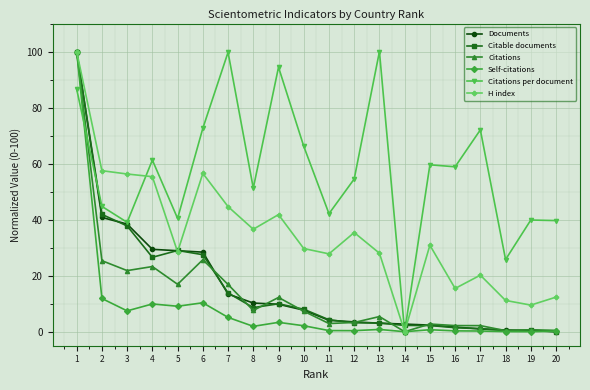

What is the difference between the maximum and minimum values in the Documents series?

100.0